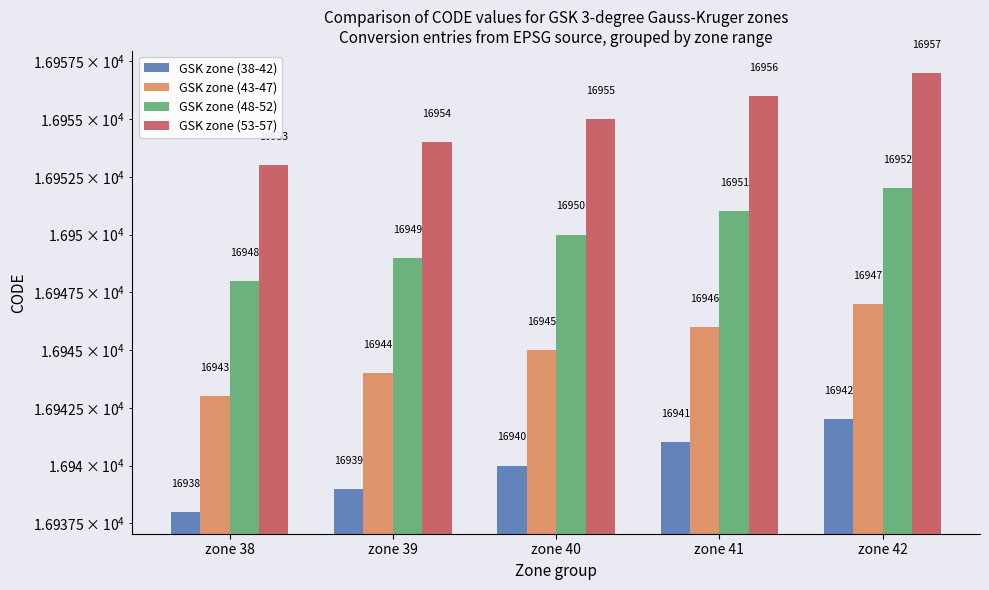

Which series has the widest spread of values?

GSK zone (38-42)